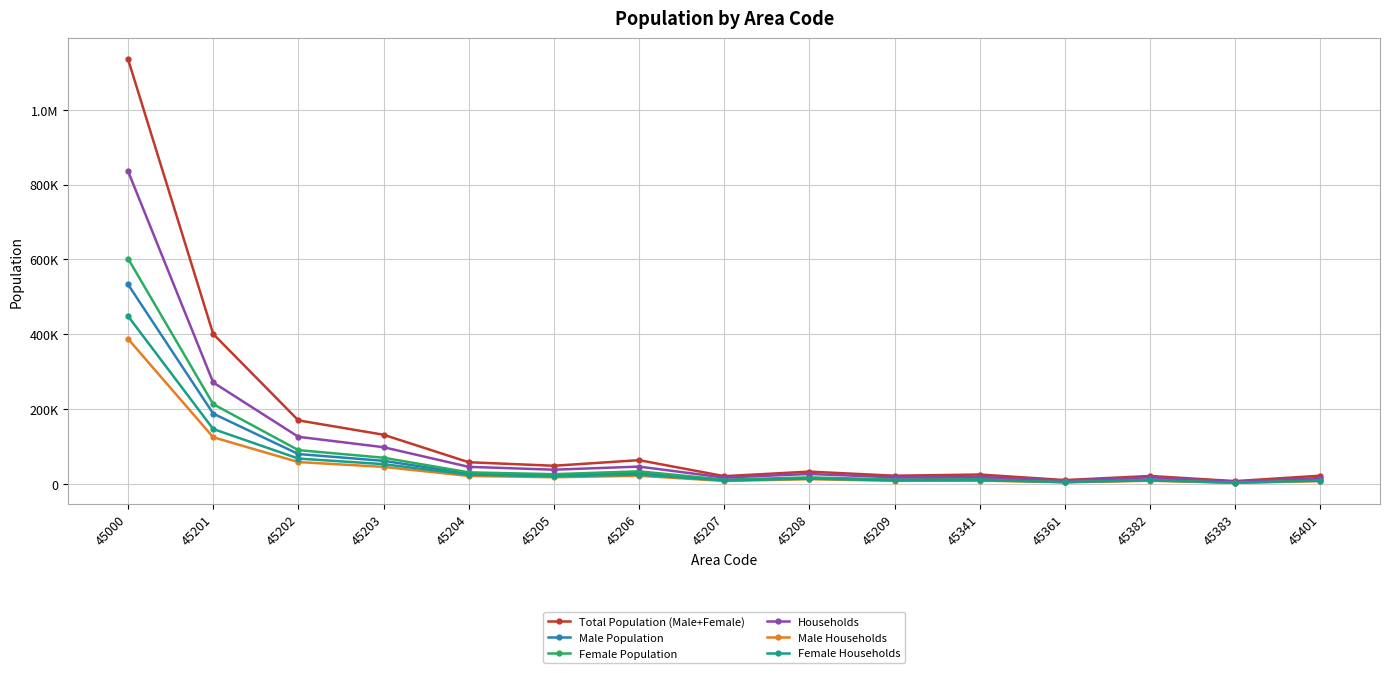

The value of Total Population (Male+Female) at 45383 is 2796. True or false?

False